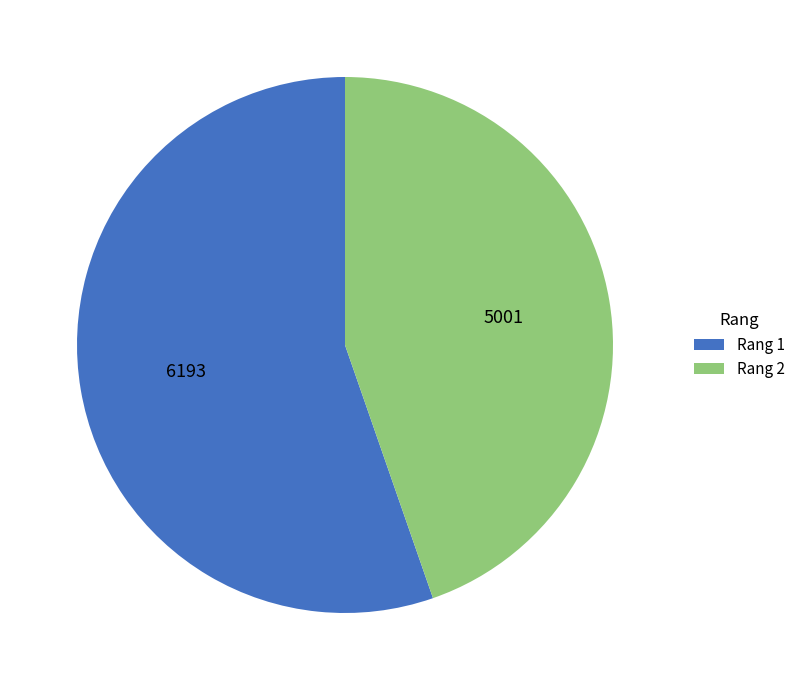

What is the smallest slice in the pie chart?

Rang 2